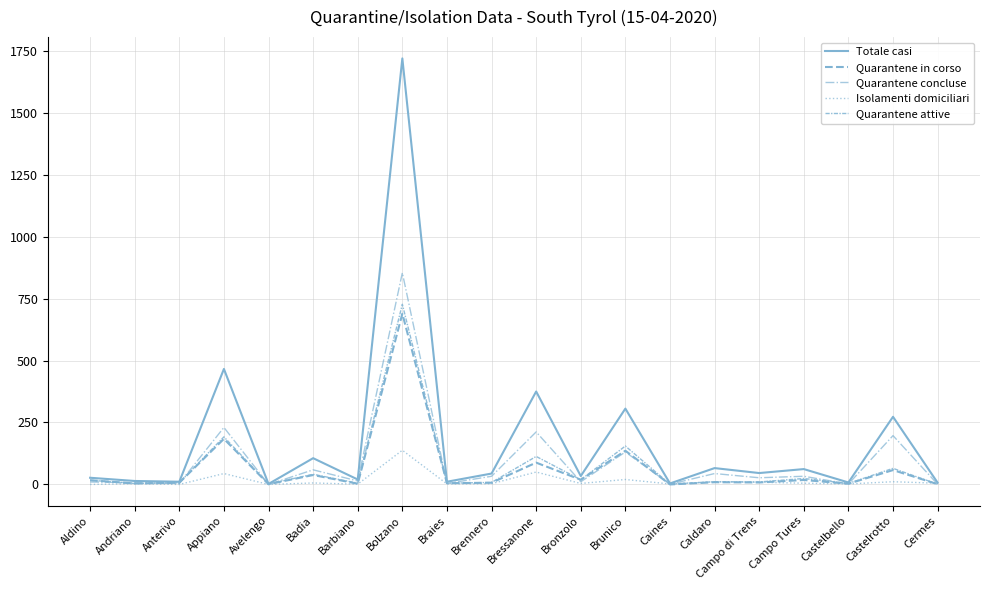

What is the label of the 10th point from the right?

Bressanone